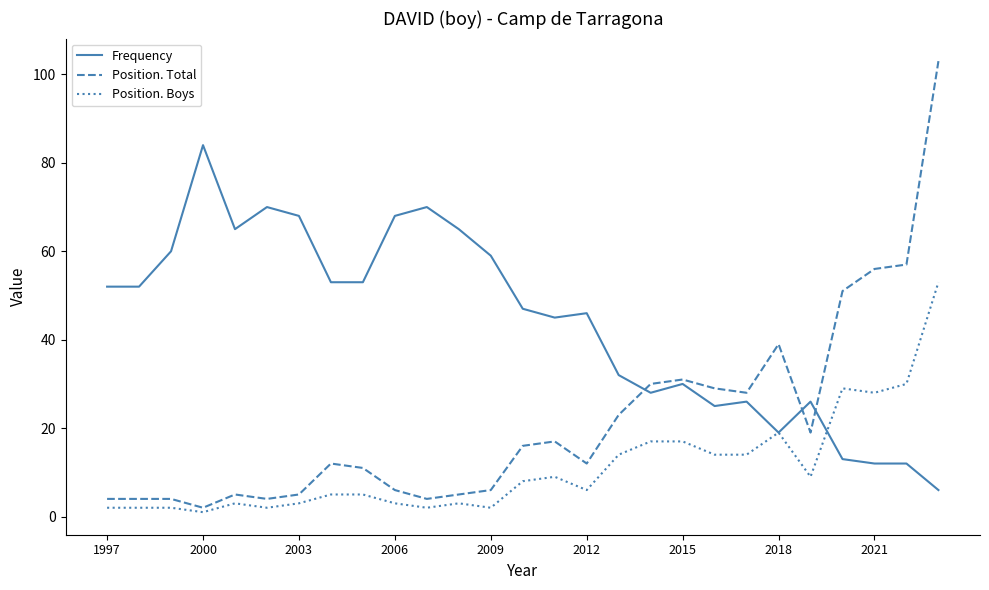

How many lines are shown in the chart?

3